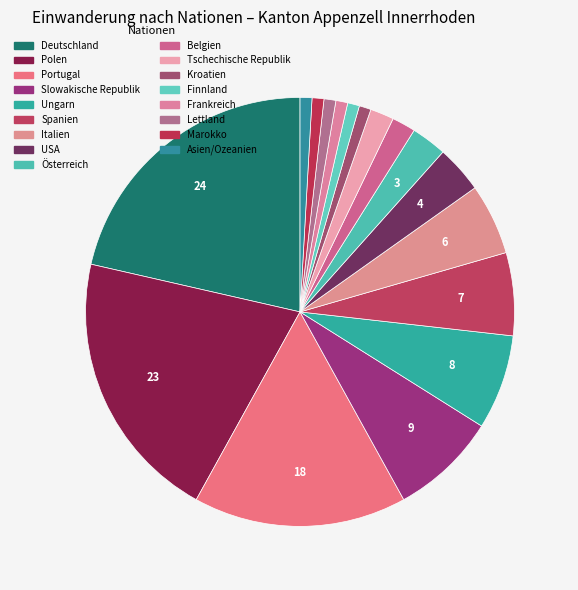

Rank the categories by value from lowest to highest.

Kroatien, Finnland, Frankreich, Lettland, Marokko, Asien/Ozeanien, Belgien, Tschechische Republik, Österreich, USA, Italien, Spanien, Ungarn, Slowakische Republik, Portugal, Polen, Deutschland